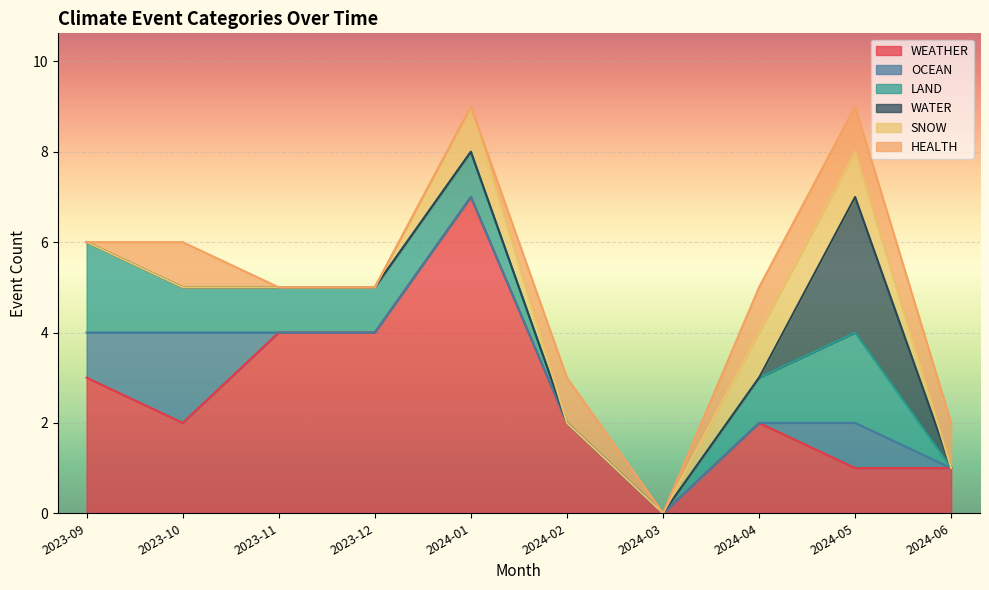

List the series in order of their peak value, lowest first.

SNOW, HEALTH, OCEAN, LAND, WATER, WEATHER